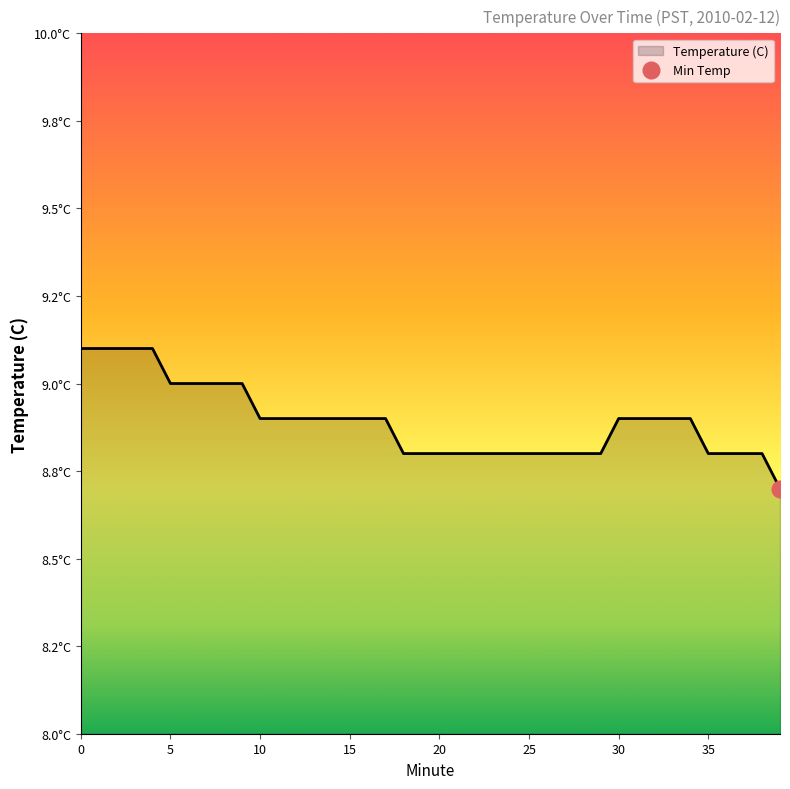

List the labels in order of value, largest first.

0, 1, 2, 3, 4, 5, 6, 7, 8, 9, 10, 11, 12, 13, 14, 15, 16, 17, 30, 31, 32, 33, 34, 18, 19, 20, 21, 22, 23, 24, 25, 26, 27, 28, 29, 35, 36, 37, 38, 39